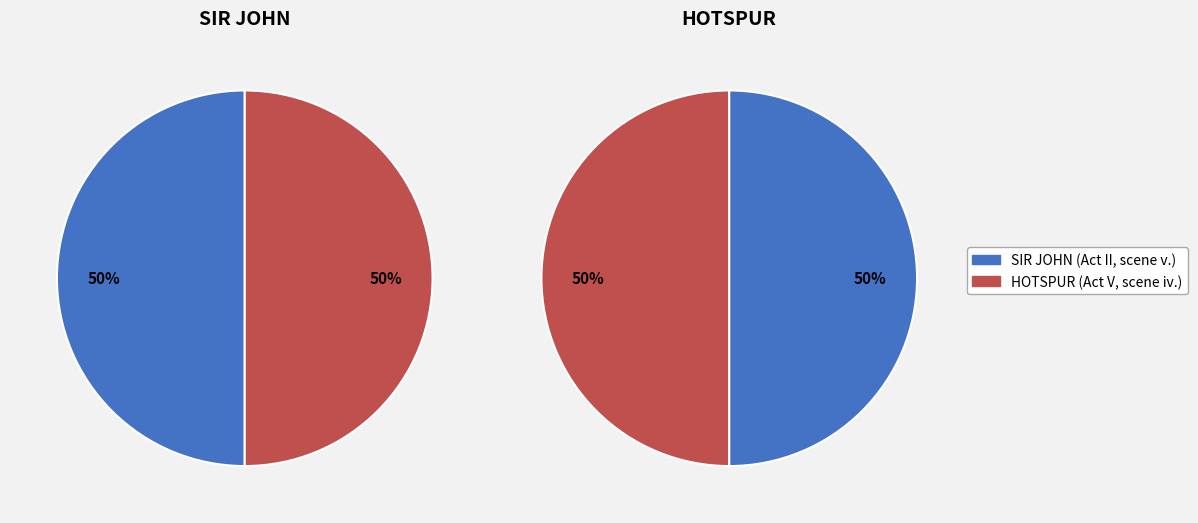

What is the total percentage of HOTSPUR (Act V, scene iv.) and SIR JOHN (Act II, scene v.)?

100.0%